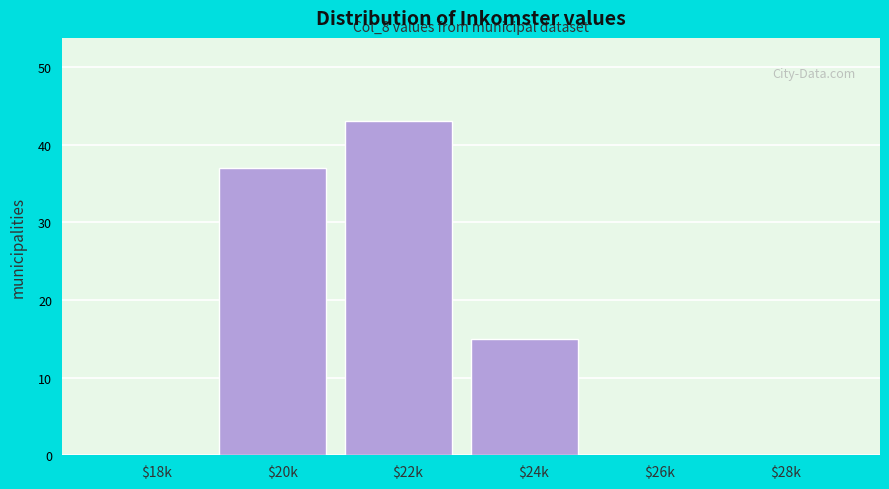

The value at $20k is 37. True or false?

True